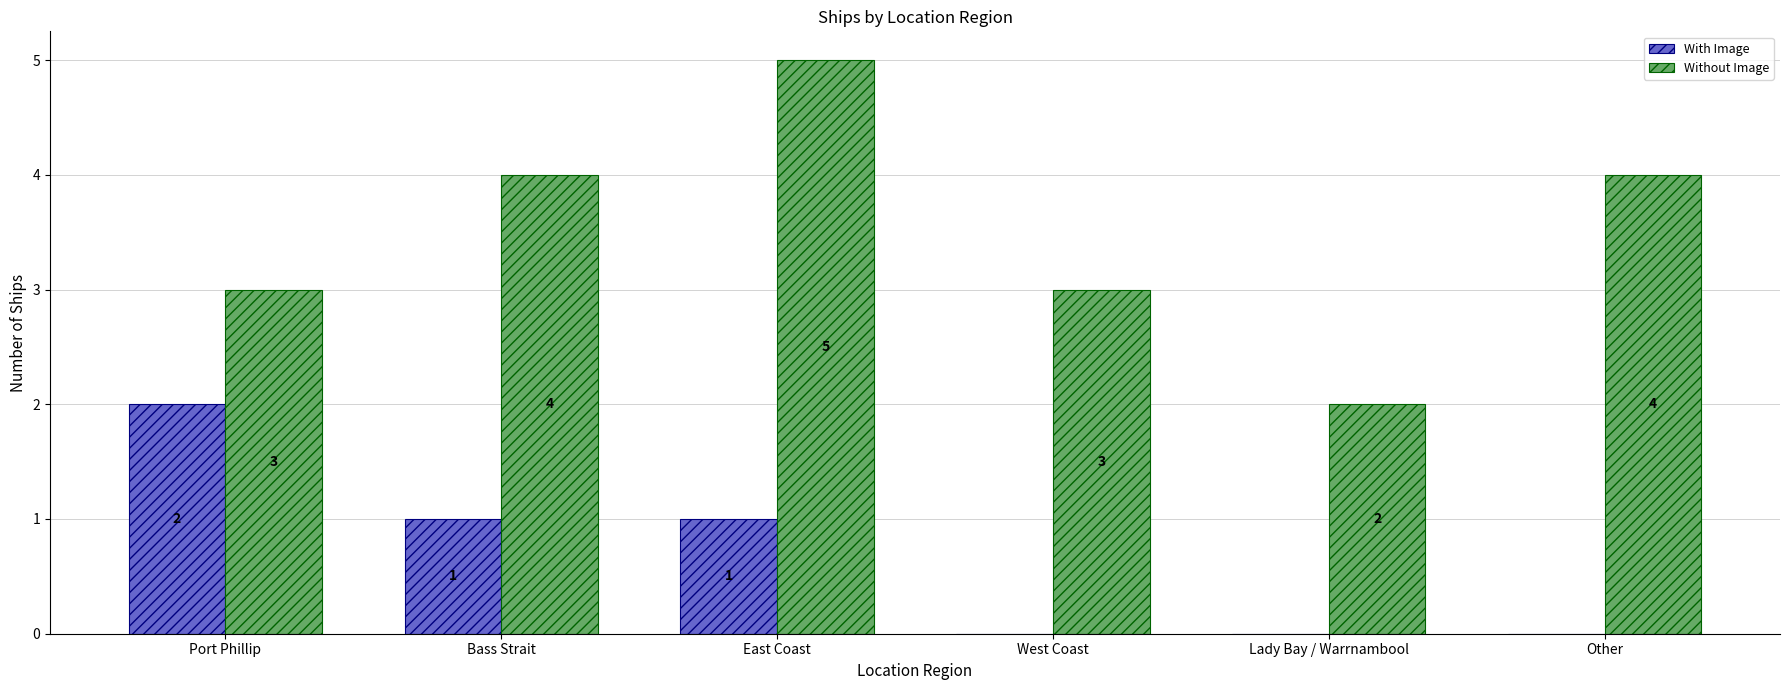

Count the number of categories in the chart.

6